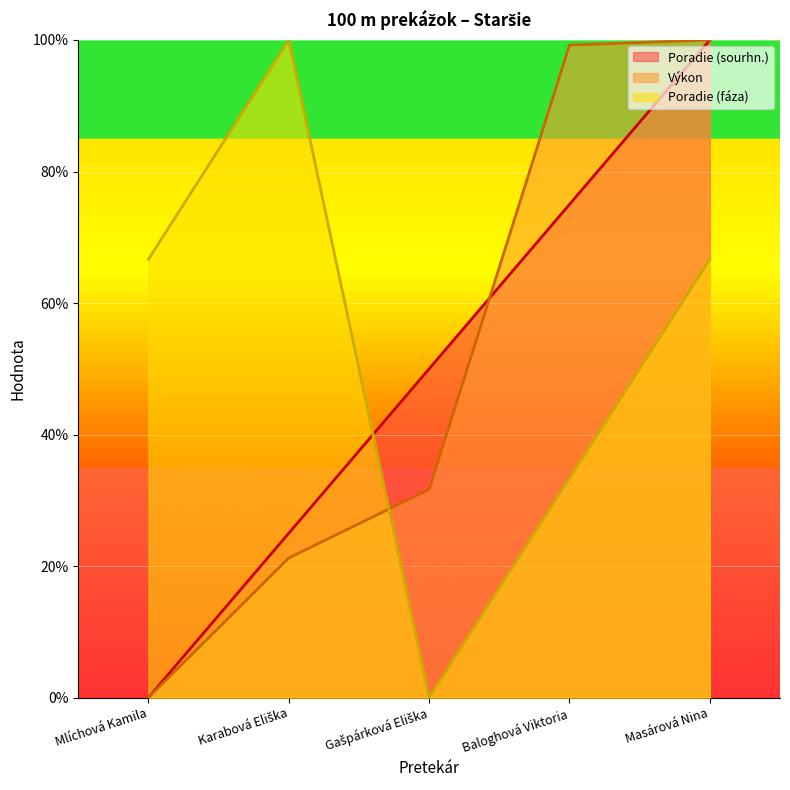

Which series changed the most between Baloghová Viktoria and Masárová Nina?

Poradie (fáza)